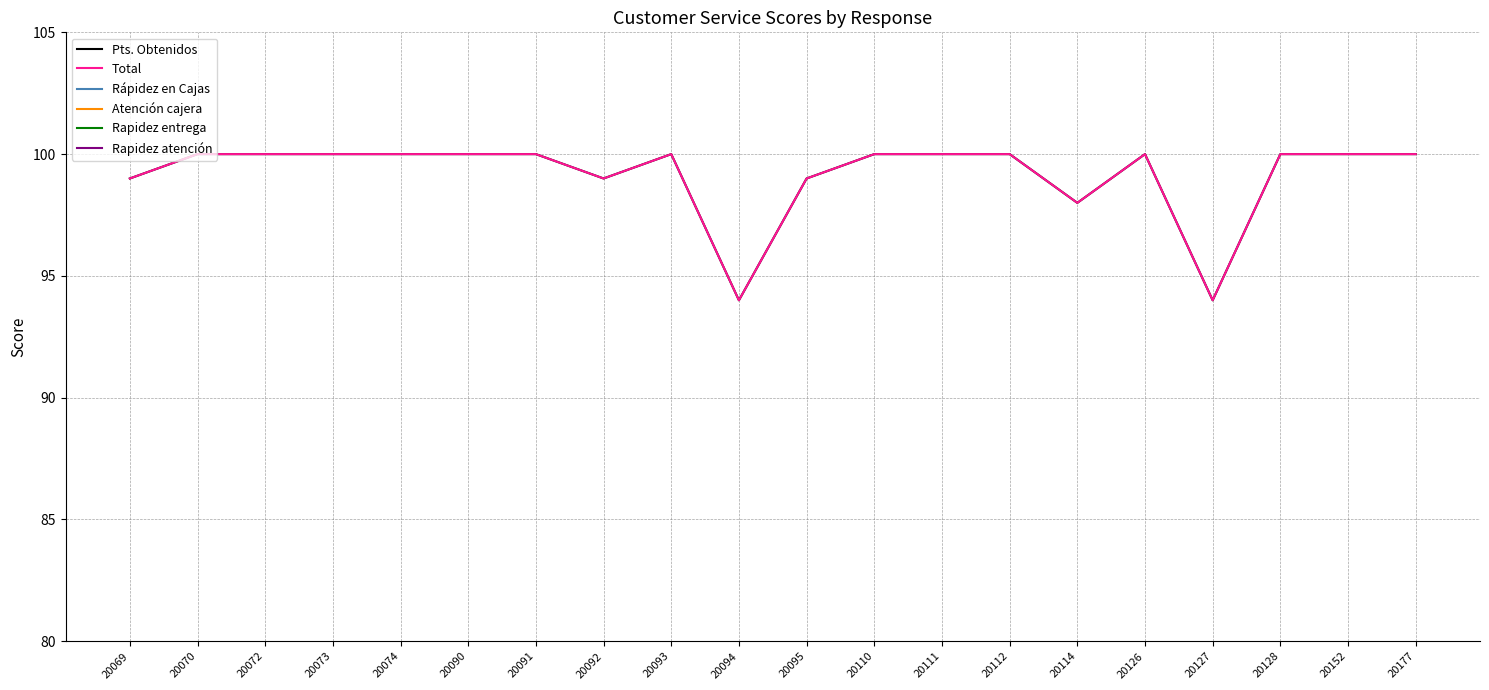

The Rápidez en Cajas series shows 17 at 20093. True or false?

False